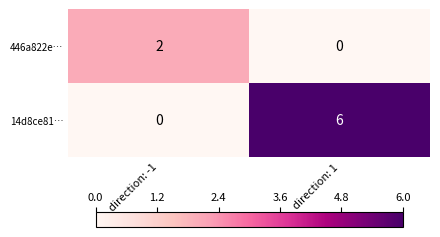

Which category has the highest value in the 446a822e… series?

direction: -1